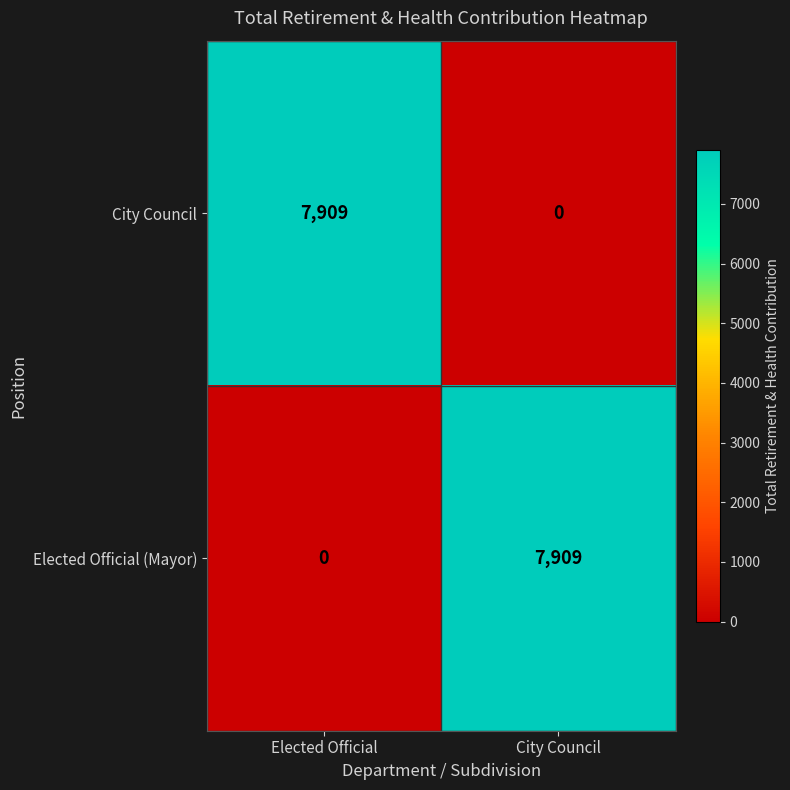

What is the sum of the Elected Official (Mayor) values at City Council and Elected Official?

7909